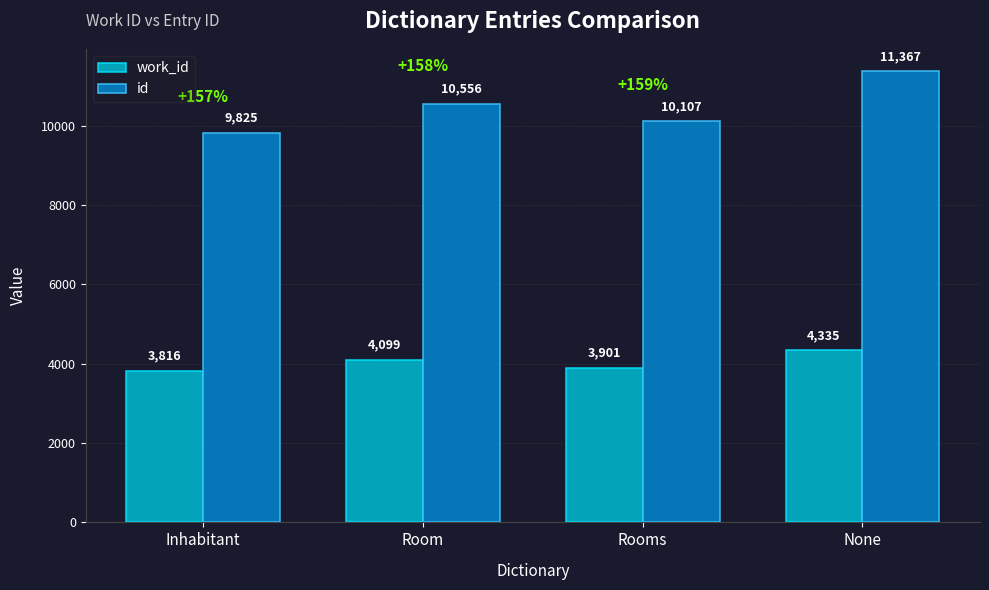

Count the work_id values in the range 3901 to 4335.

3